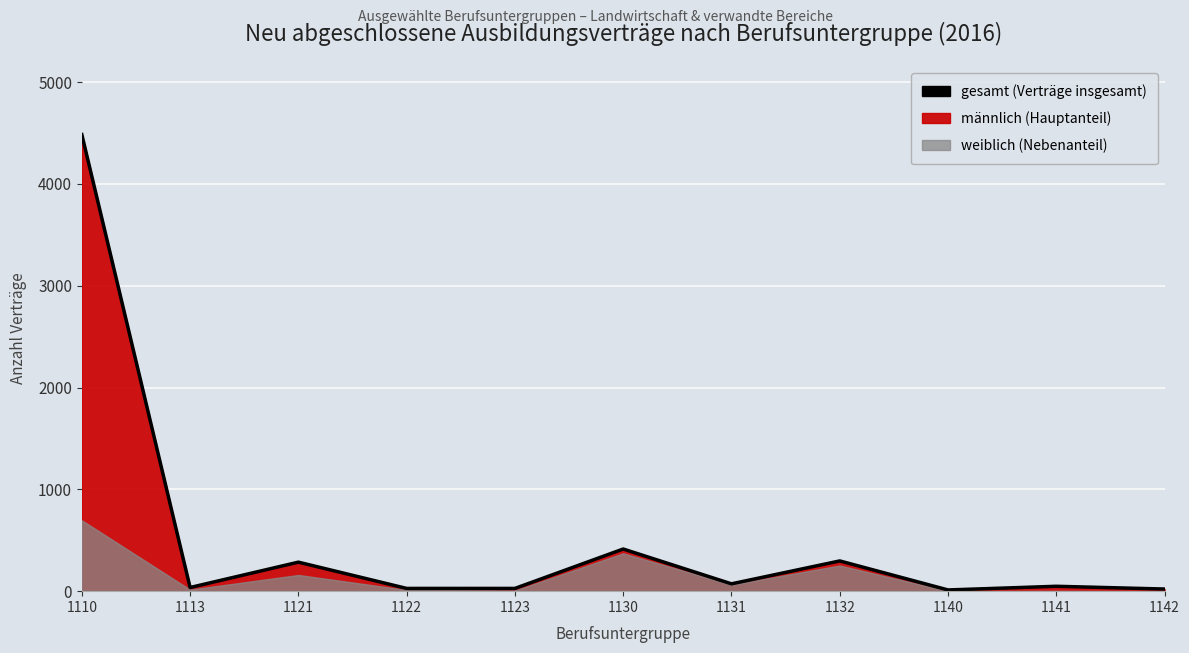

Where is the first local minimum?

1113